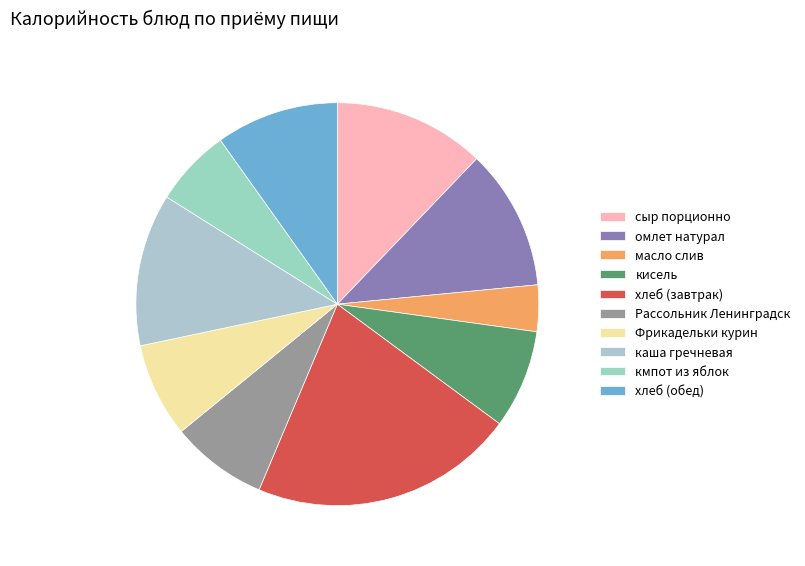

Which slice is the smallest?

масло слив